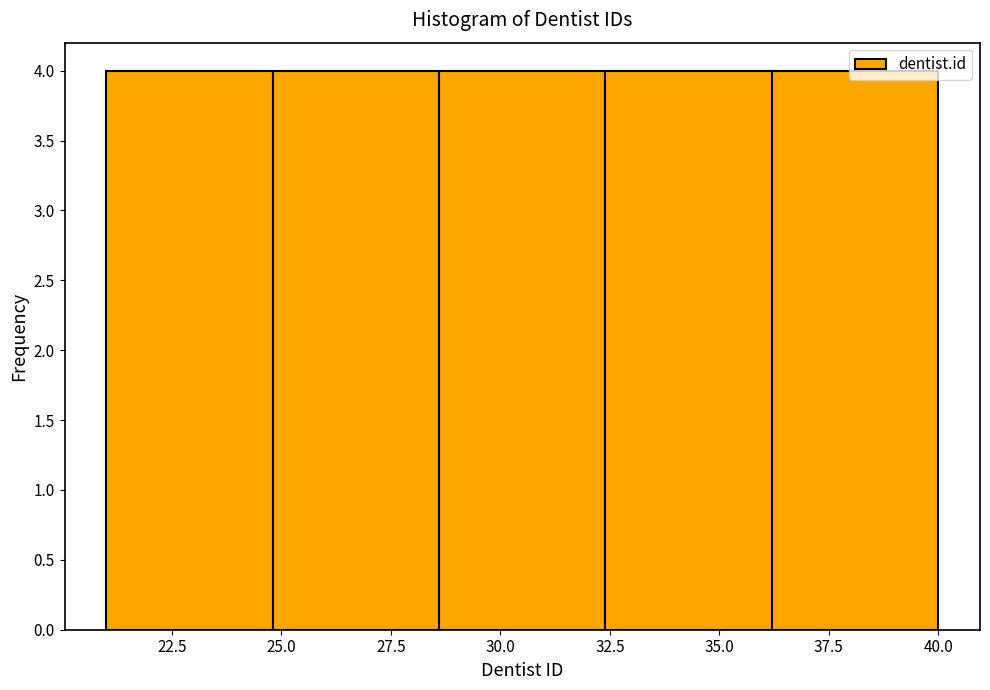

What is the height of the bar covering 32.4 to 36.2 on the x-axis? Neither the bar edges nor the heights are printed on the chart, so give them approximately, as read against the axes.

4